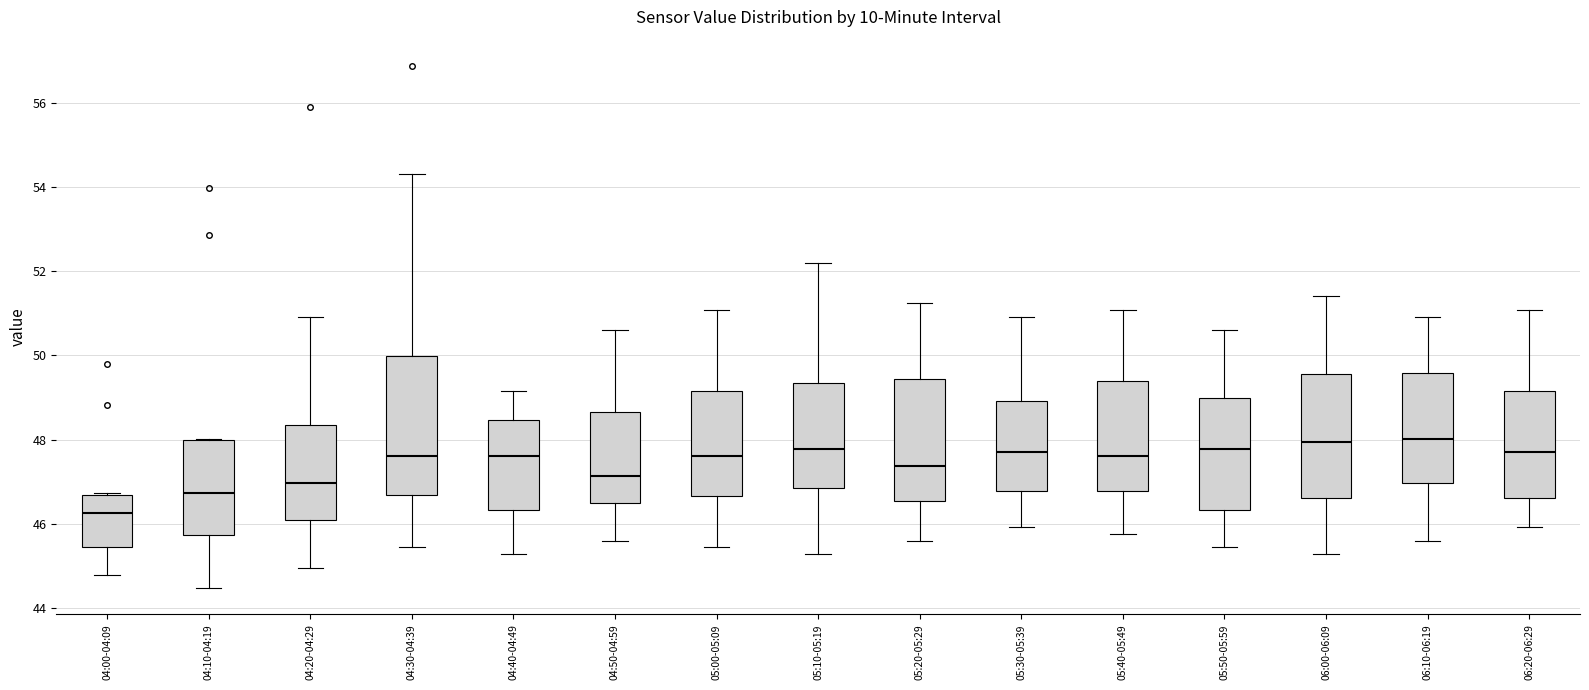

Where does the median line of the box for 04:40-04:49 sit on the y-axis? The values are not printed on the chart, so give them approximately, as read against the axis.

47.6